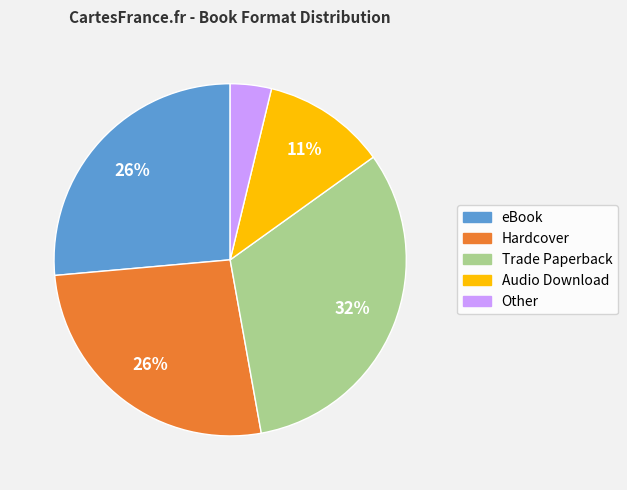

To the nearest percent, what is the difference between the largest and smallest slice percentages?

28%